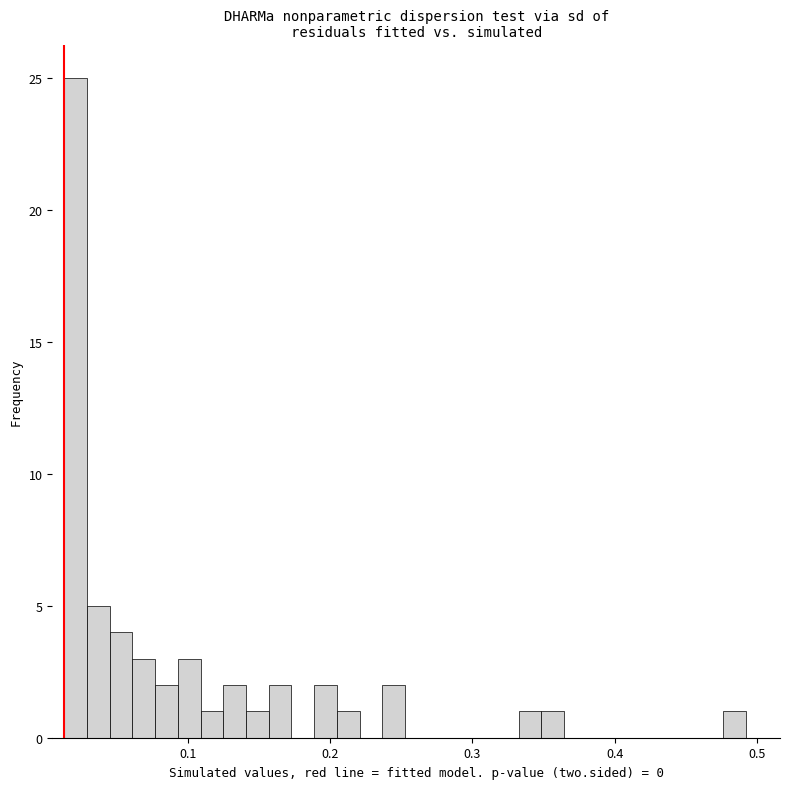

Read against the x-axis, roughly where is the centre of the tallest bar?

0.02